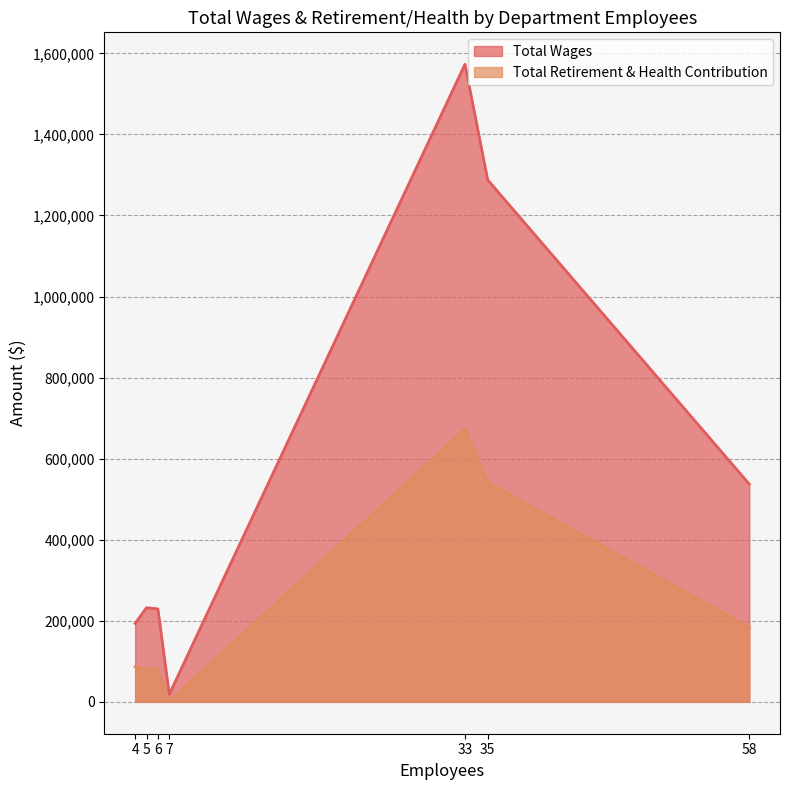

True or false: Total Retirement & Health Contribution and Total Wages intersect in this chart.

False